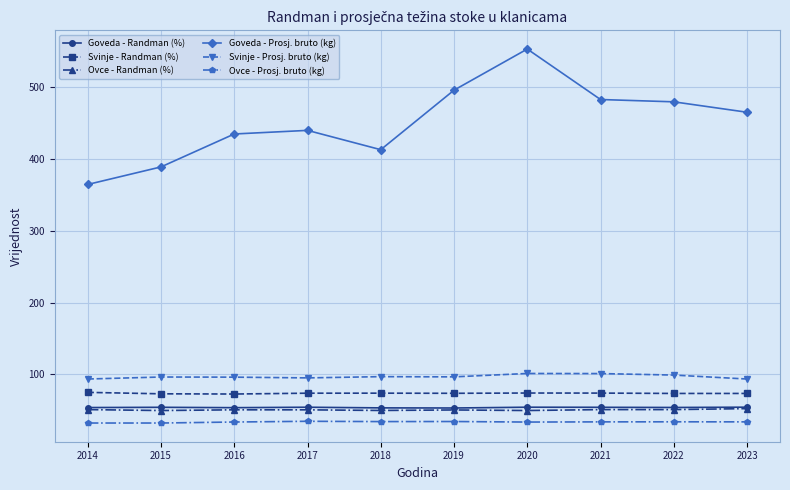

At how many categories does at least one series exceed 194?

10